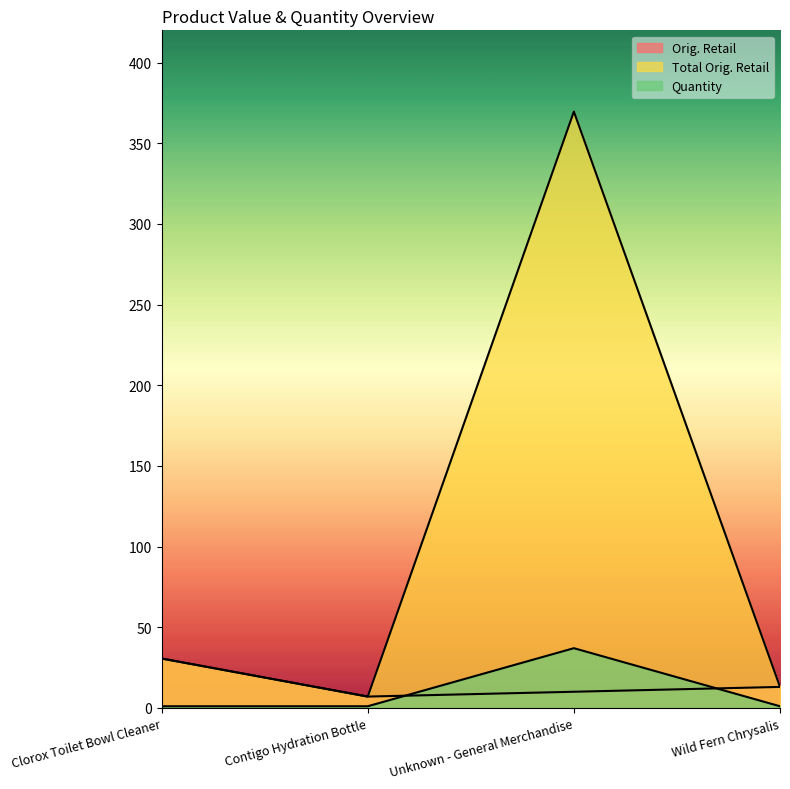

List the series in order of their peak value, highest first.

Total Orig. Retail, Quantity, Orig. Retail